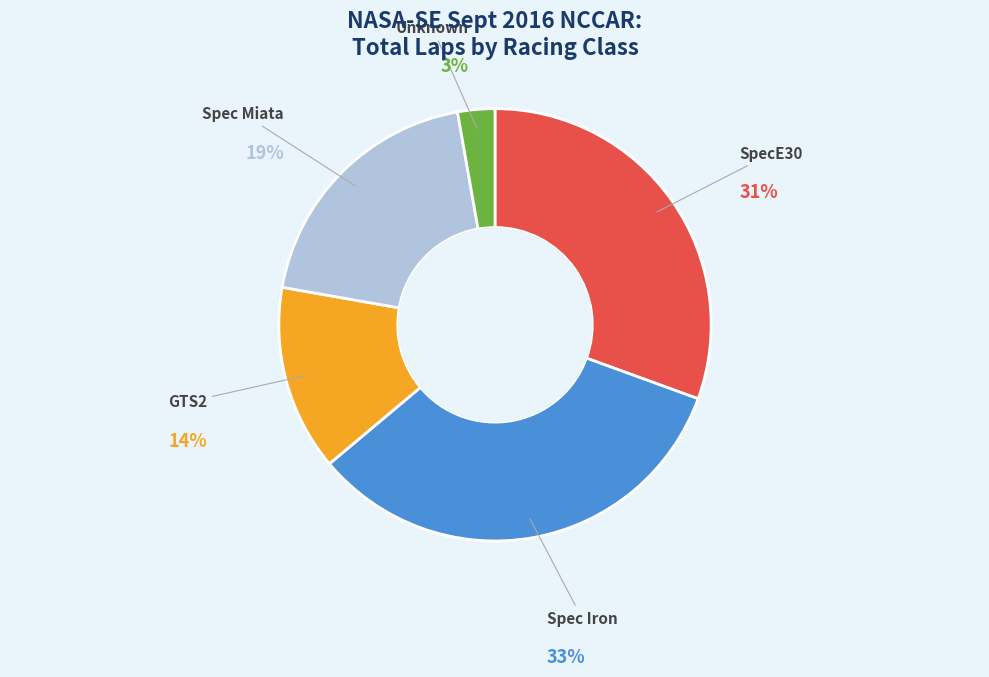

Does any single category account for the majority?

No